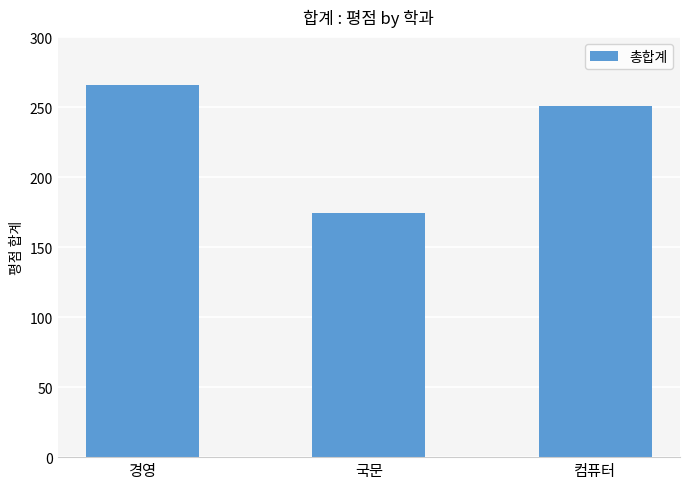

Is it true that the value at 컴퓨터 is 97?

False